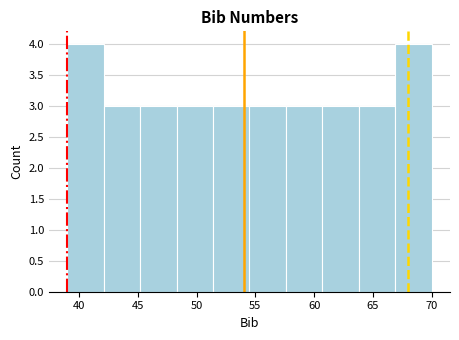

Reading left to right, list every bar in this chart as the range it spans on the x-axis followed by its height. Neither the bar edges nor the heights are printed on the chart, so give them approximately, as read against the axes.

39.0 to 42.1: 4
42.1 to 45.2: 3
45.2 to 48.3: 3
48.3 to 51.4: 3
51.4 to 54.5: 3
54.5 to 57.6: 3
57.6 to 60.7: 3
60.7 to 63.8: 3
63.8 to 66.9: 3
66.9 to 70.0: 4